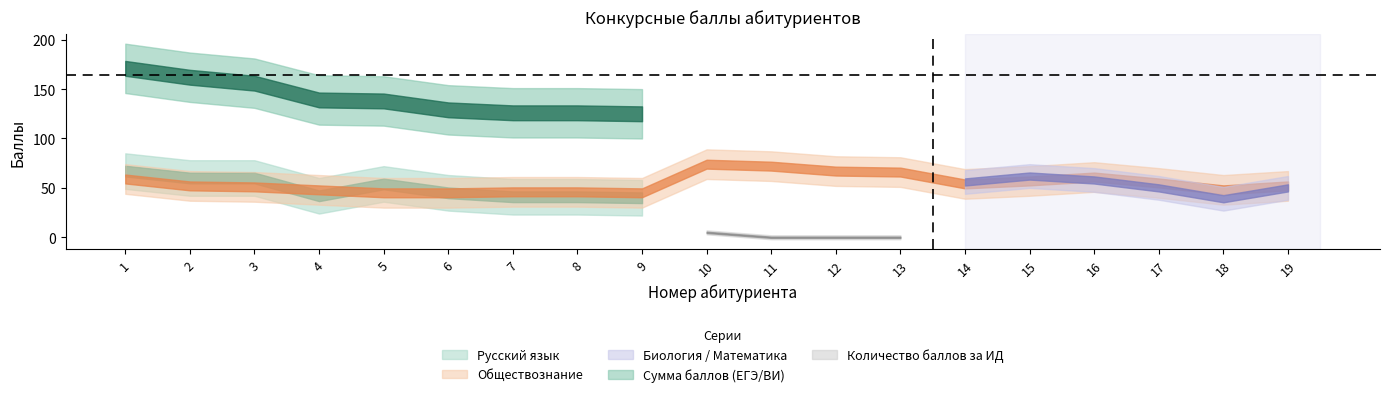

True or false: Русский язык and Количество баллов за ИД cross at least once.

False